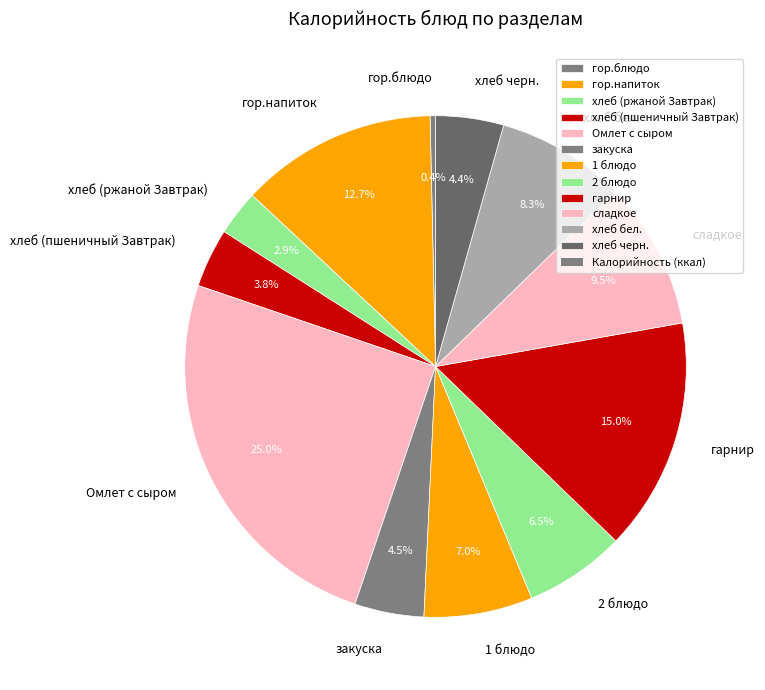

What percentage is NOT represented by закуска?

95.5%